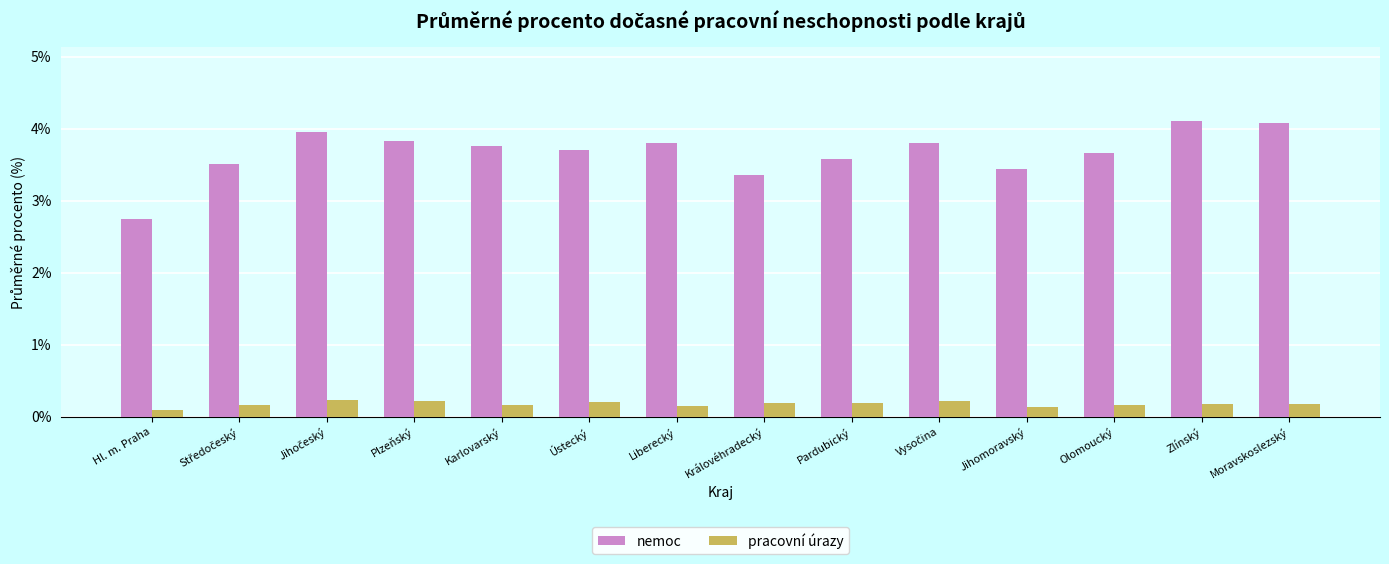

Which series has the largest total across all categories?

nemoc